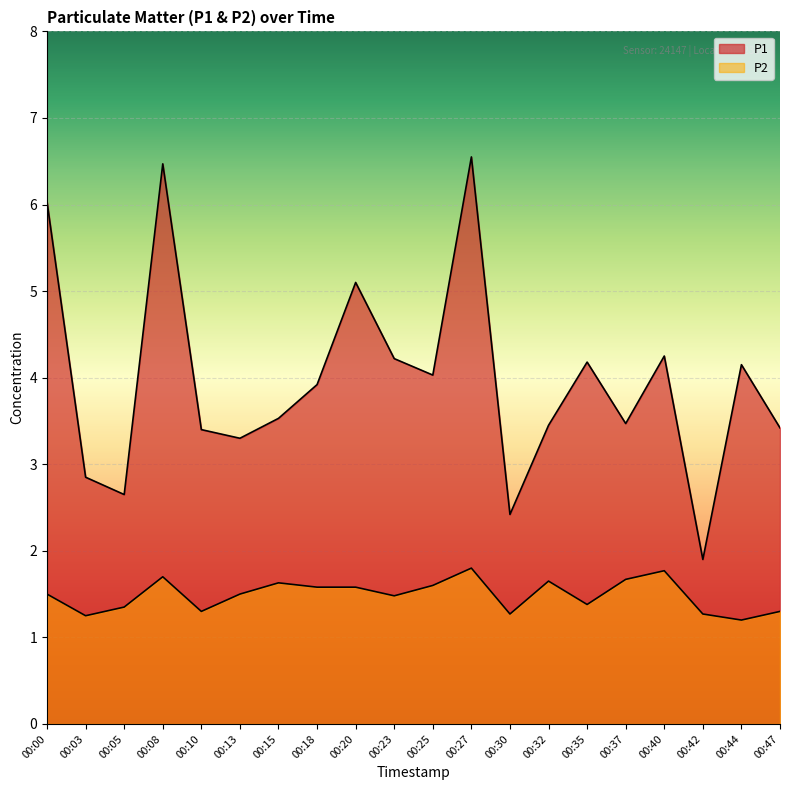

Where is the first local maximum for P2?

00:08